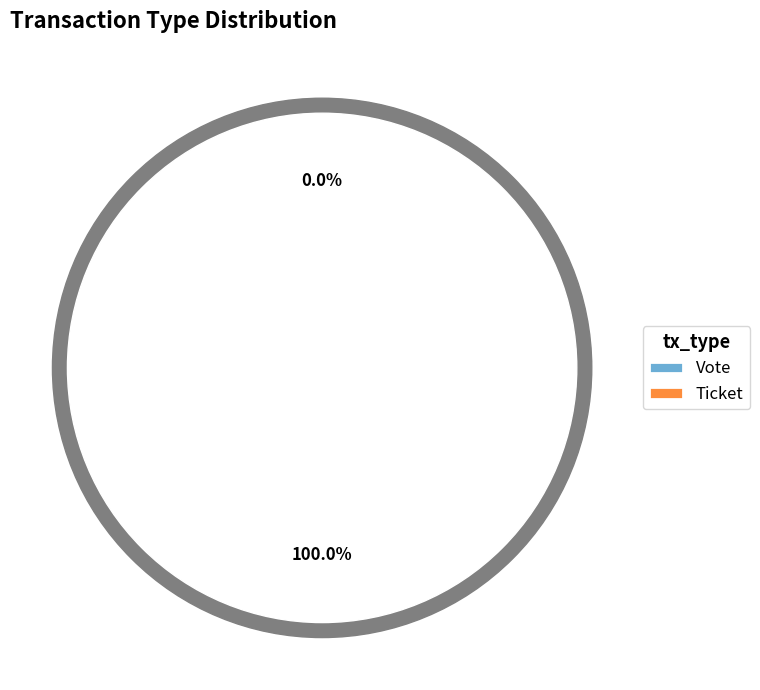

What percentage is the Vote slice, to the nearest percent?

100%